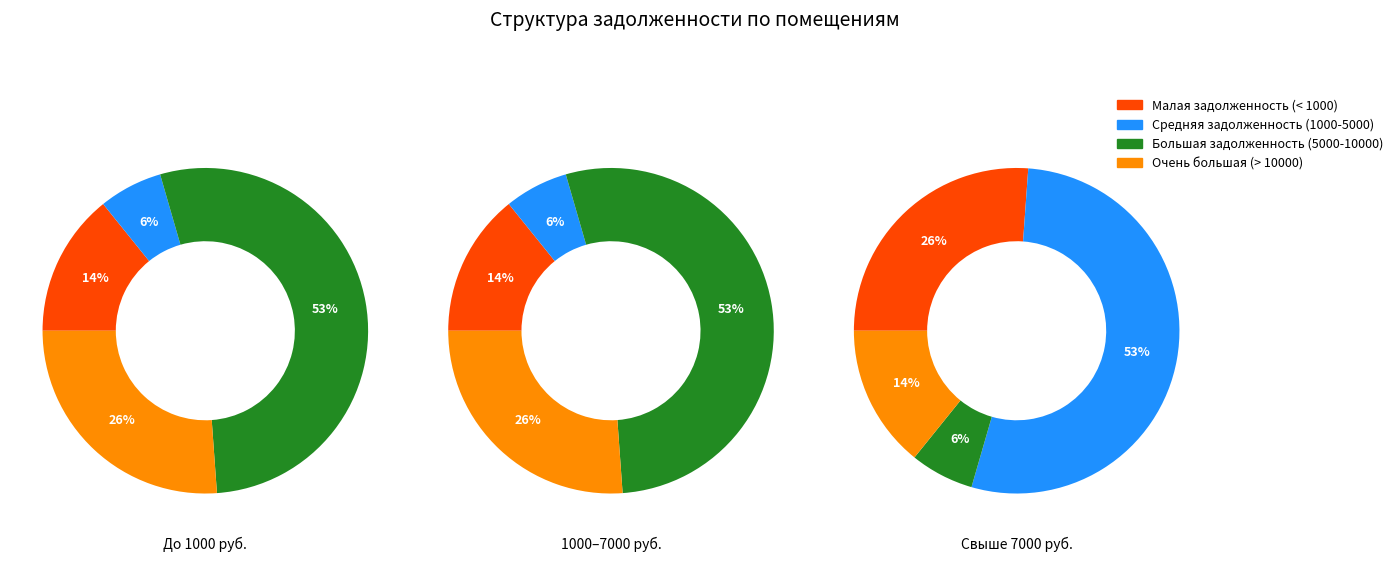

Does 35 represent more than half of the total?

No